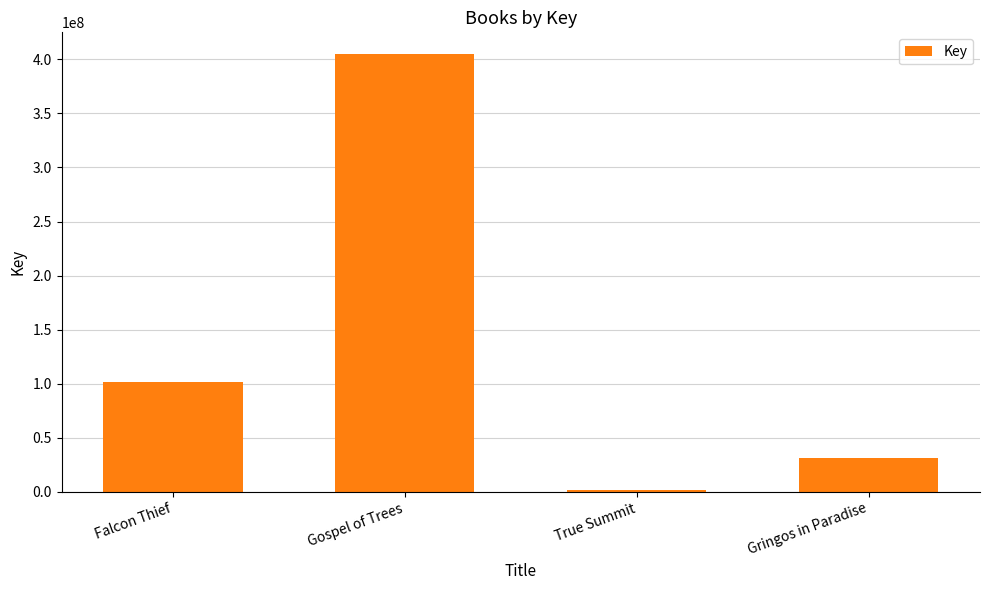

What is the difference between the maximum and minimum values?

403171735